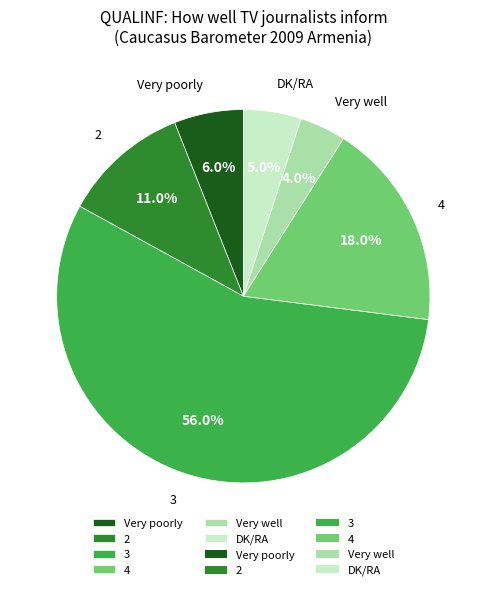

The Very poorly slice represents 6% of the pie. True or false?

True